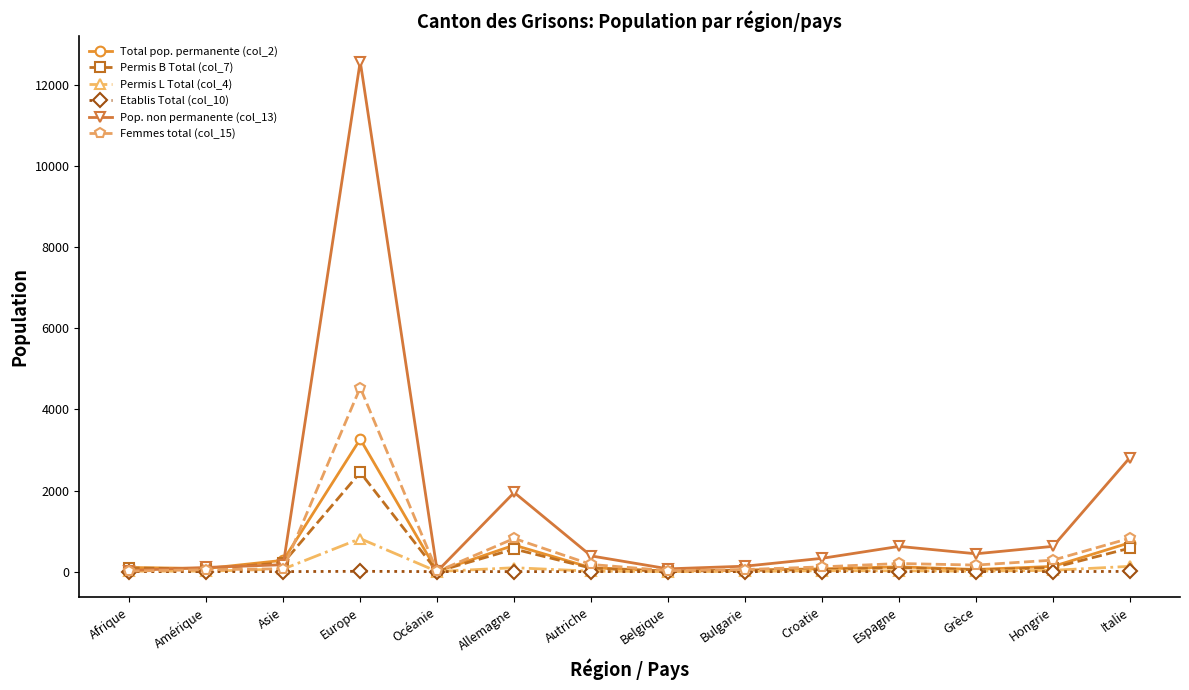

What is the label of the 9th point from the left?

Bulgarie